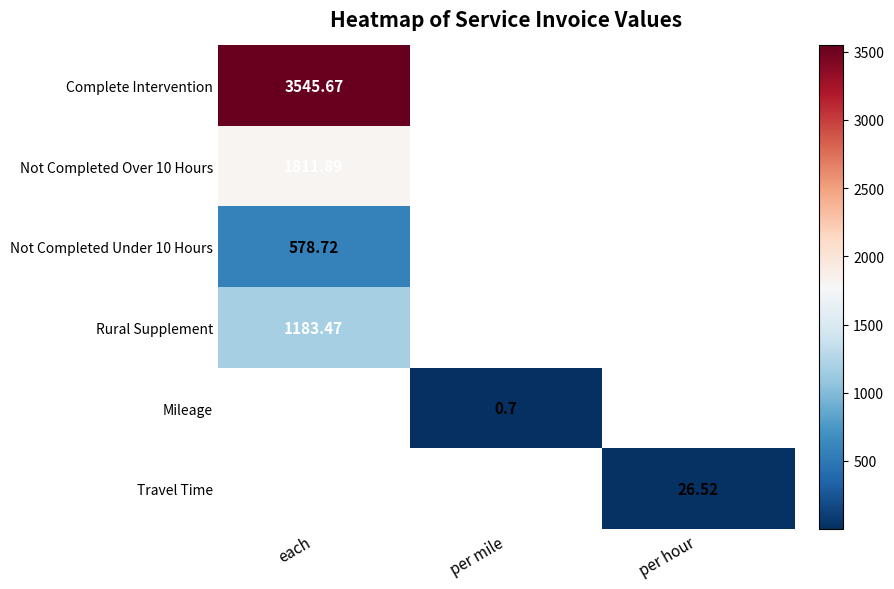

How many distinct data groups are displayed?

6